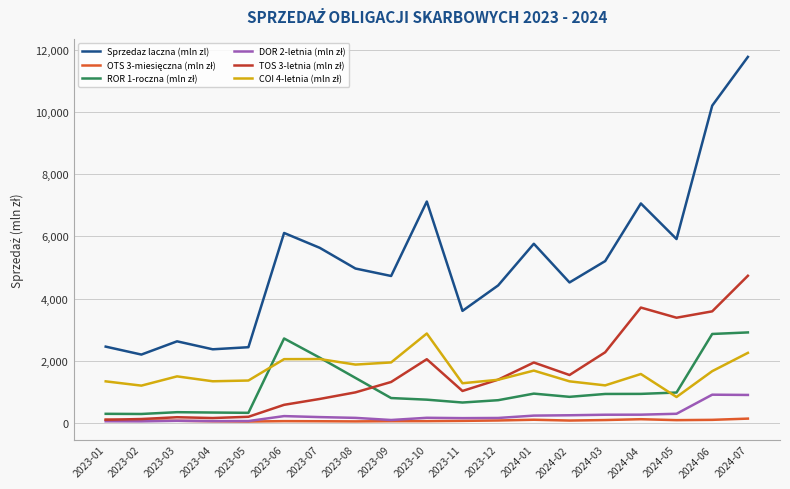

At which category is the sum across all series the highest?

2024-07